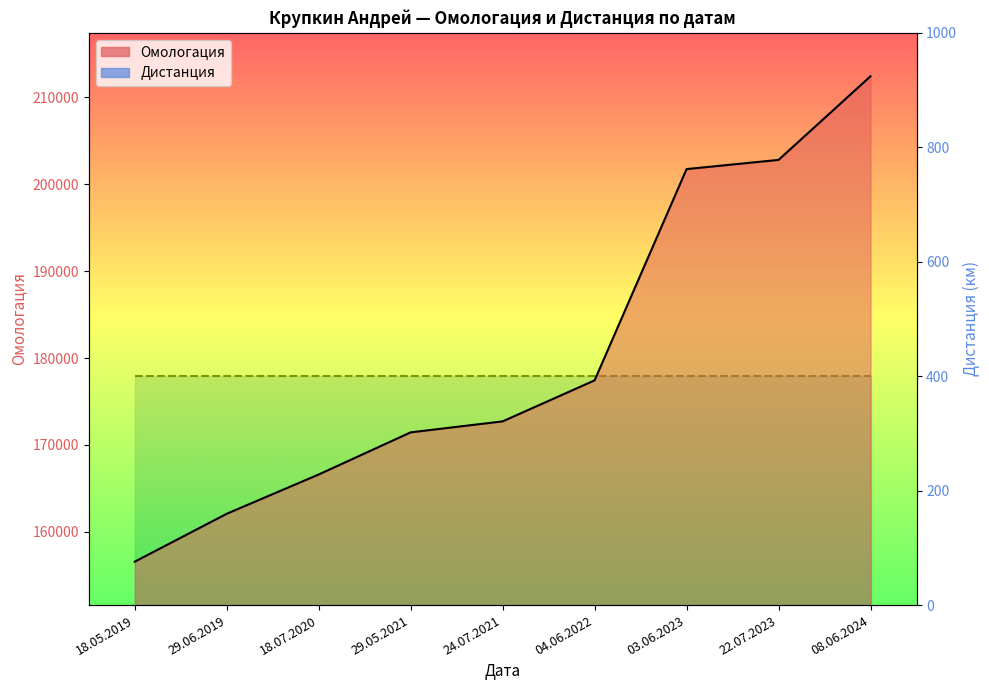

Rank the categories by value from lowest to highest.

18.05.2019, 29.06.2019, 18.07.2020, 29.05.2021, 24.07.2021, 04.06.2022, 03.06.2023, 22.07.2023, 08.06.2024